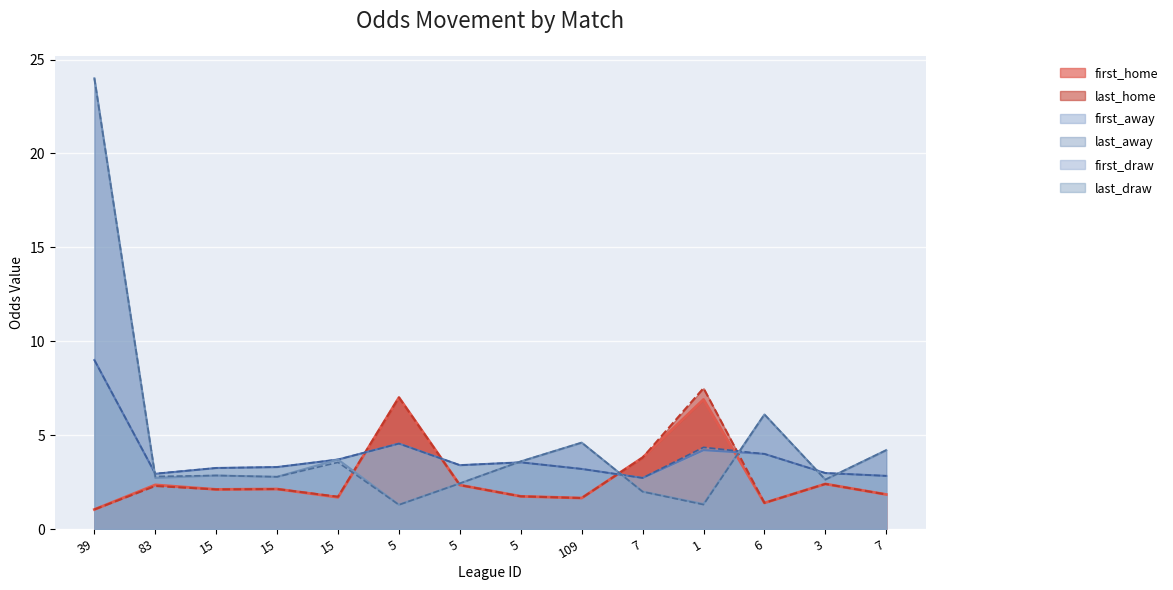

What is the sum of the first_away values at 109 and 7?

8.8